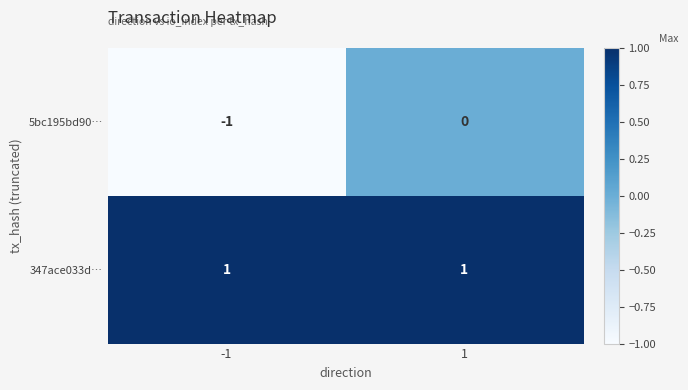

Which series has the largest total across all categories?

347ace033d…